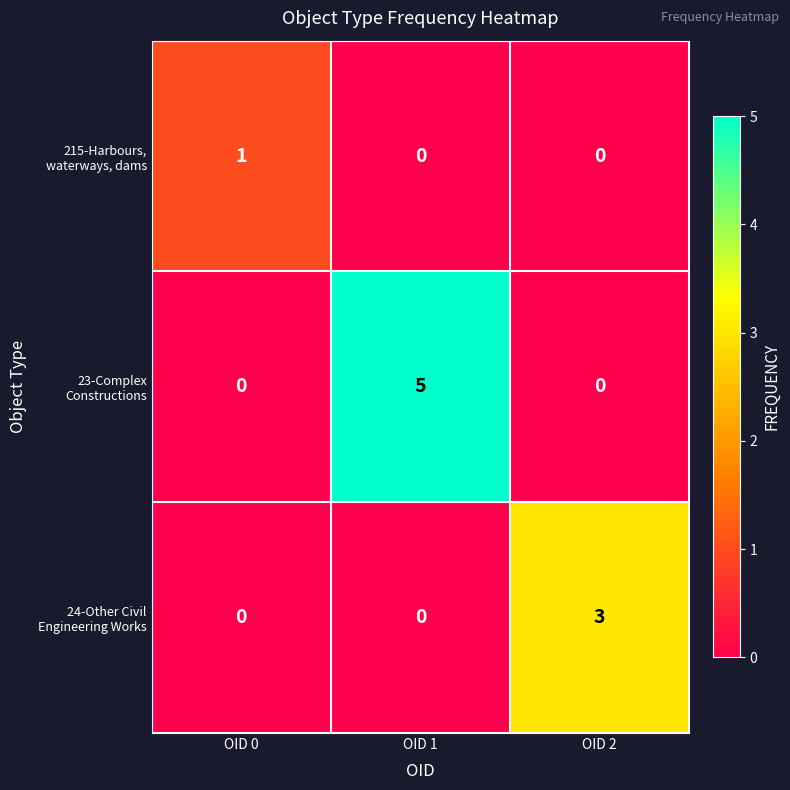

What is the spread (max minus min) of values at OID 2?

3